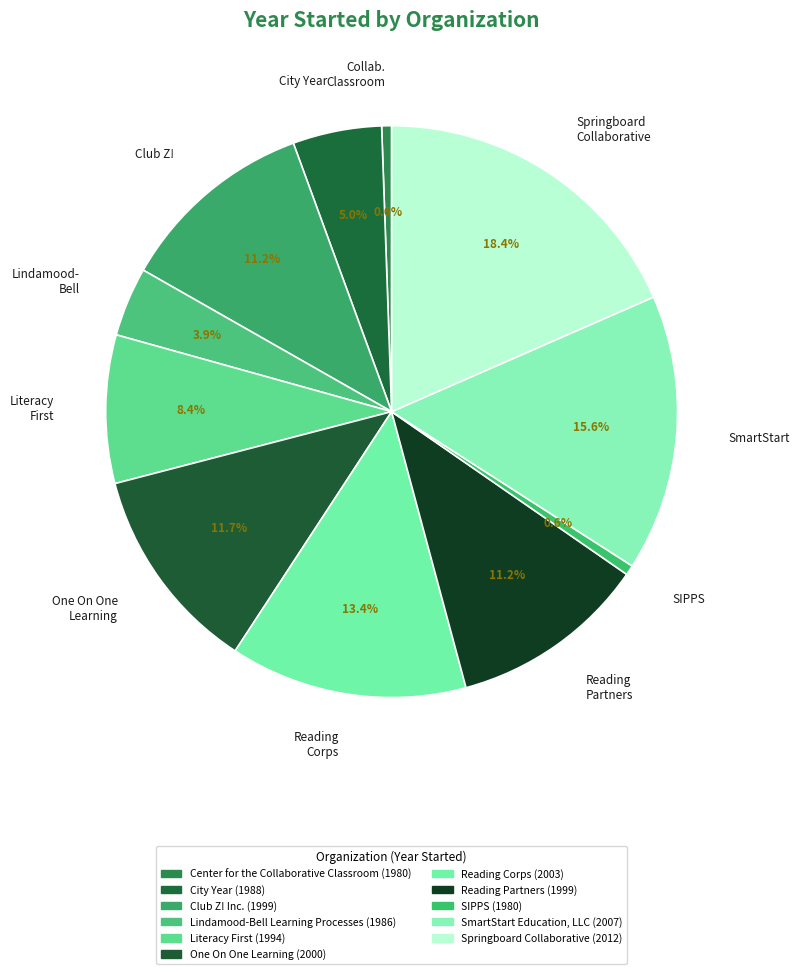

Which has a higher value, Springboard Collaborative or SmartStart?

Springboard Collaborative